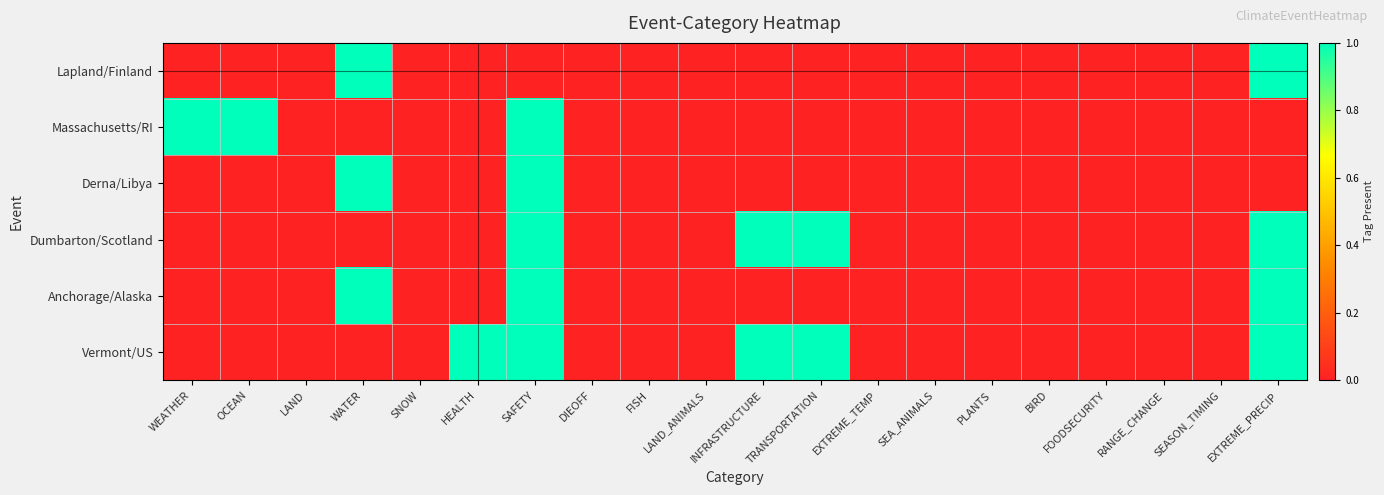

List the series in order of their peak value, lowest first.

Lapland/Finland, Massachusetts/RI, Derna/Libya, Dumbarton/Scotland, Anchorage/Alaska, Vermont/US